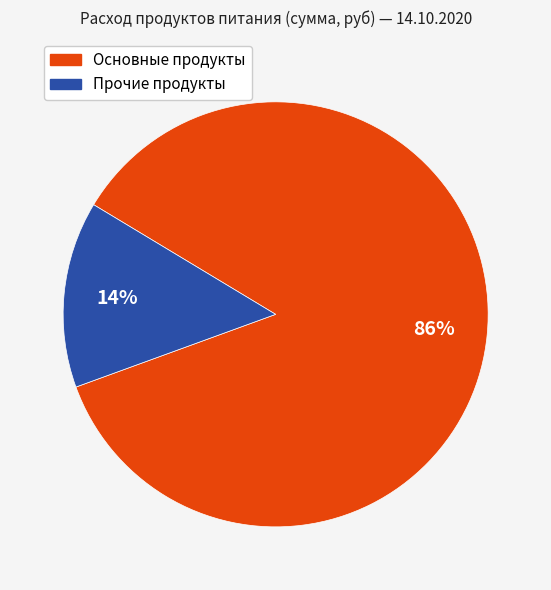

To the nearest percent, what is the average slice percentage?

50%